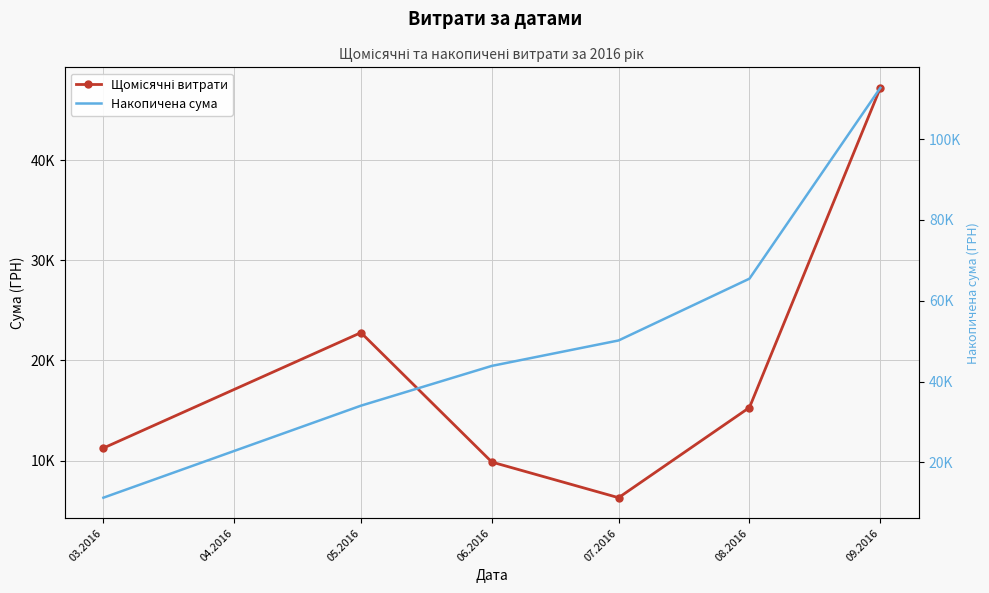

How many categories are shown in the chart?

6